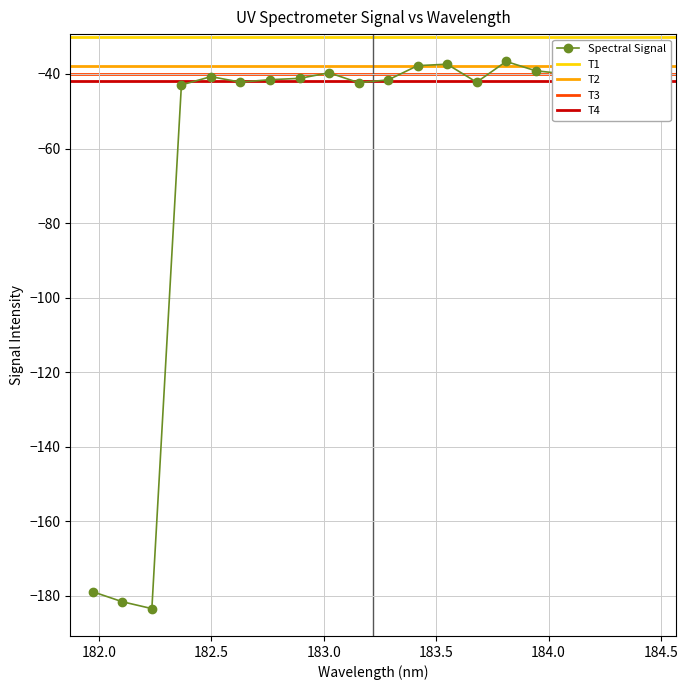

What is the sum of the values at 183.6800245112 and 183.9423730432?

-81.4